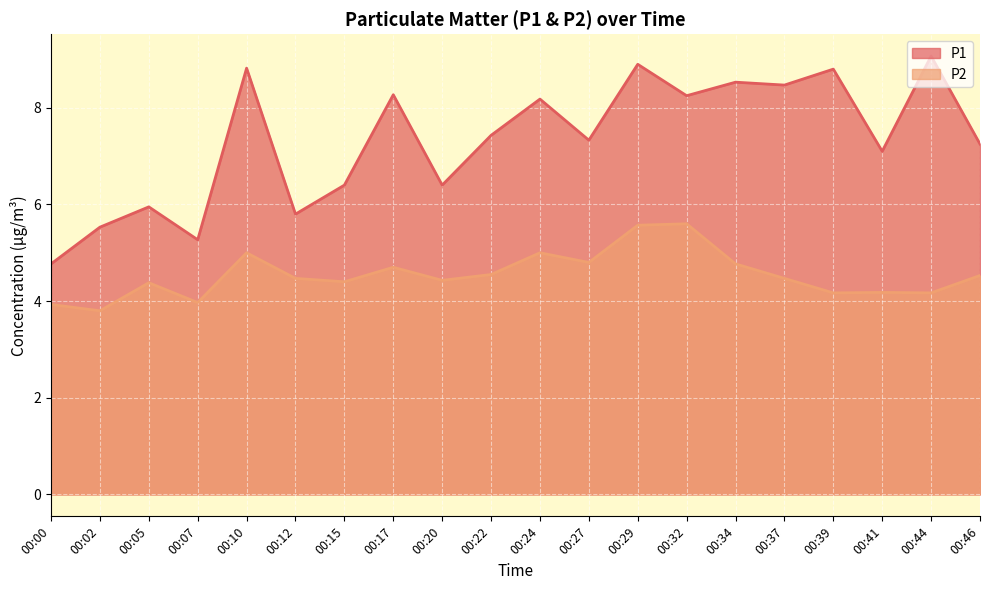

What is the minimum value shown in the chart?

3.8